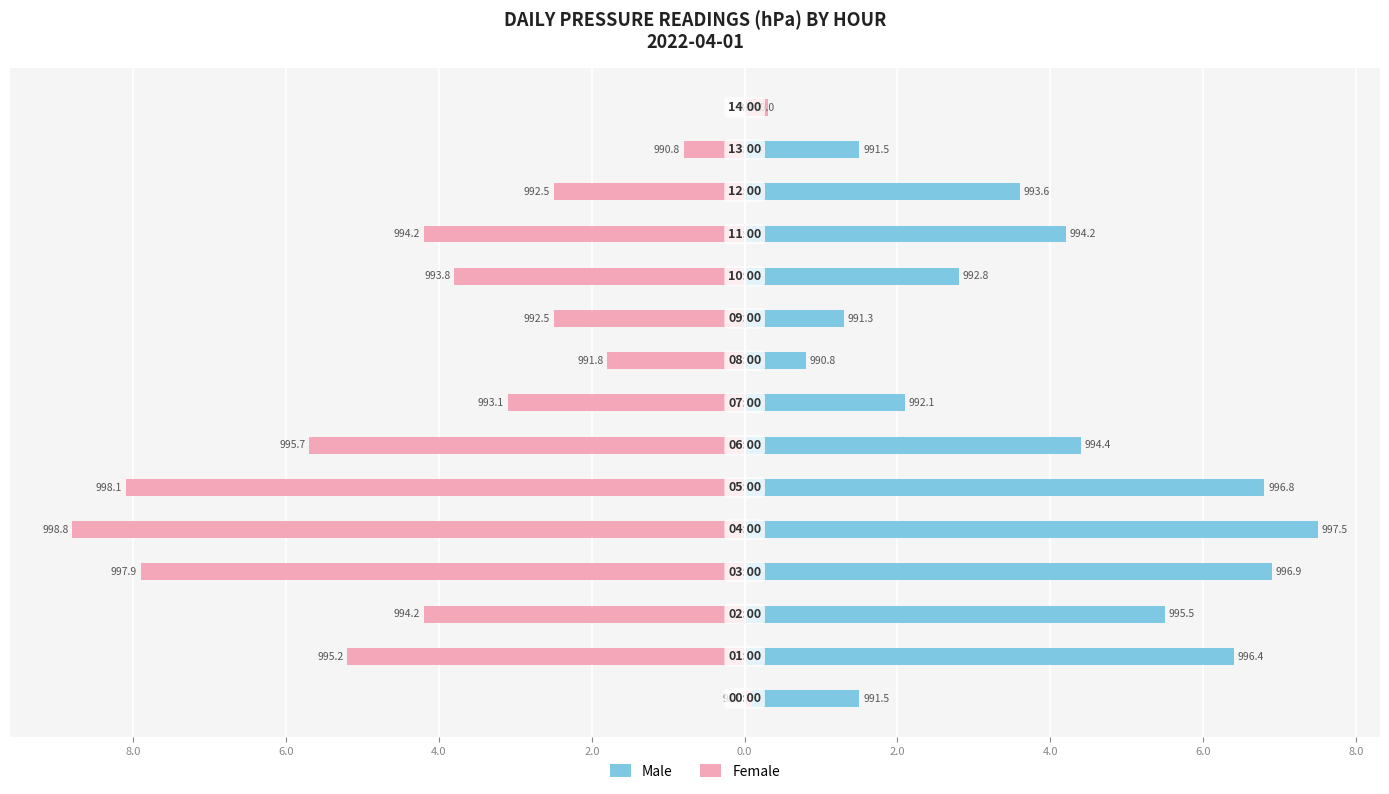

Which series has the widest spread of values?

Female